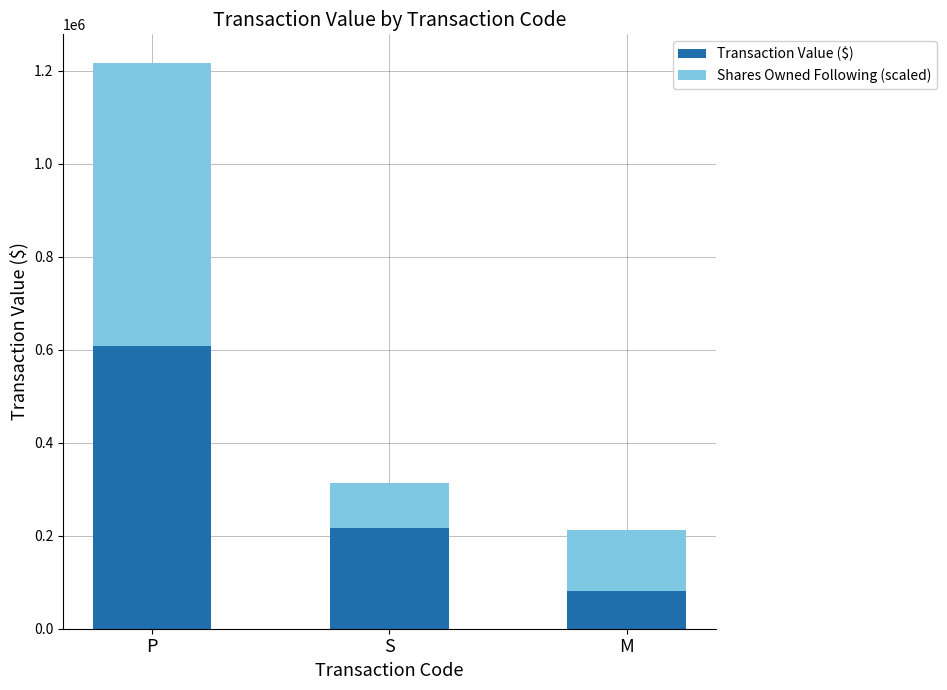

At which label does Transaction Value ($) reach its peak?

P